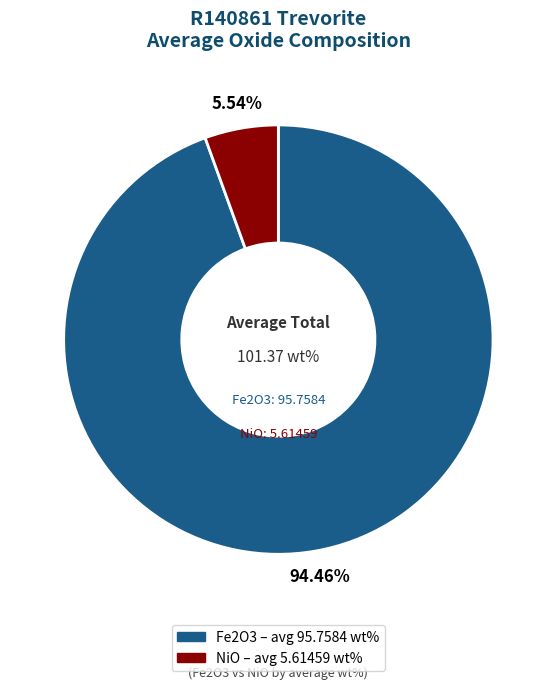

Does any single category account for the majority?

Yes